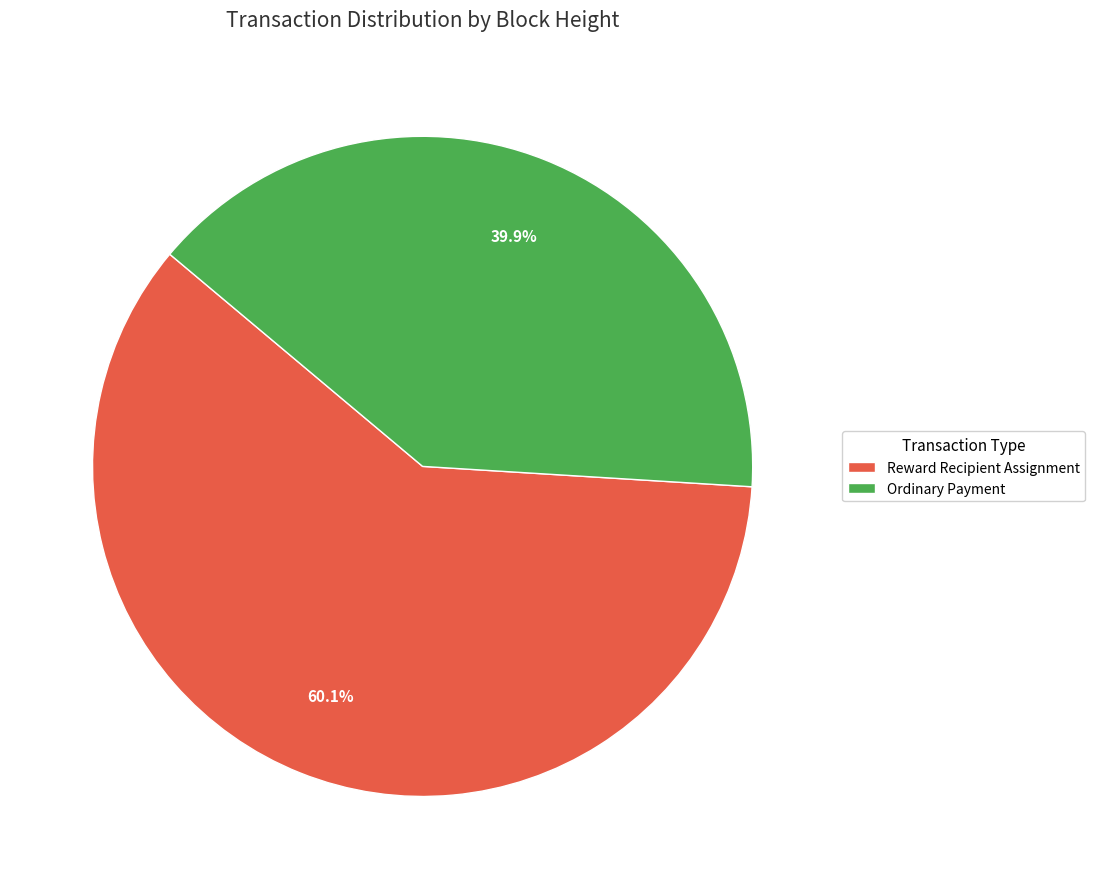

Does Ordinary Payment represent more than half of the total?

No